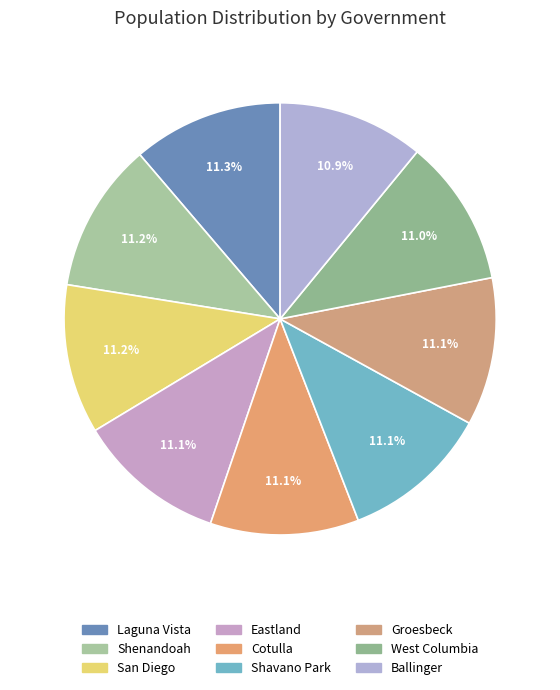

How many slices are in this pie chart?

9